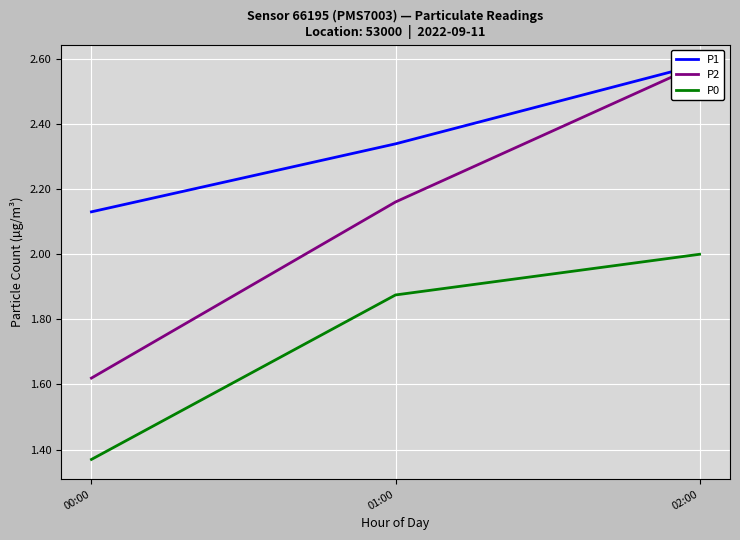

How many lines are shown in the chart?

3